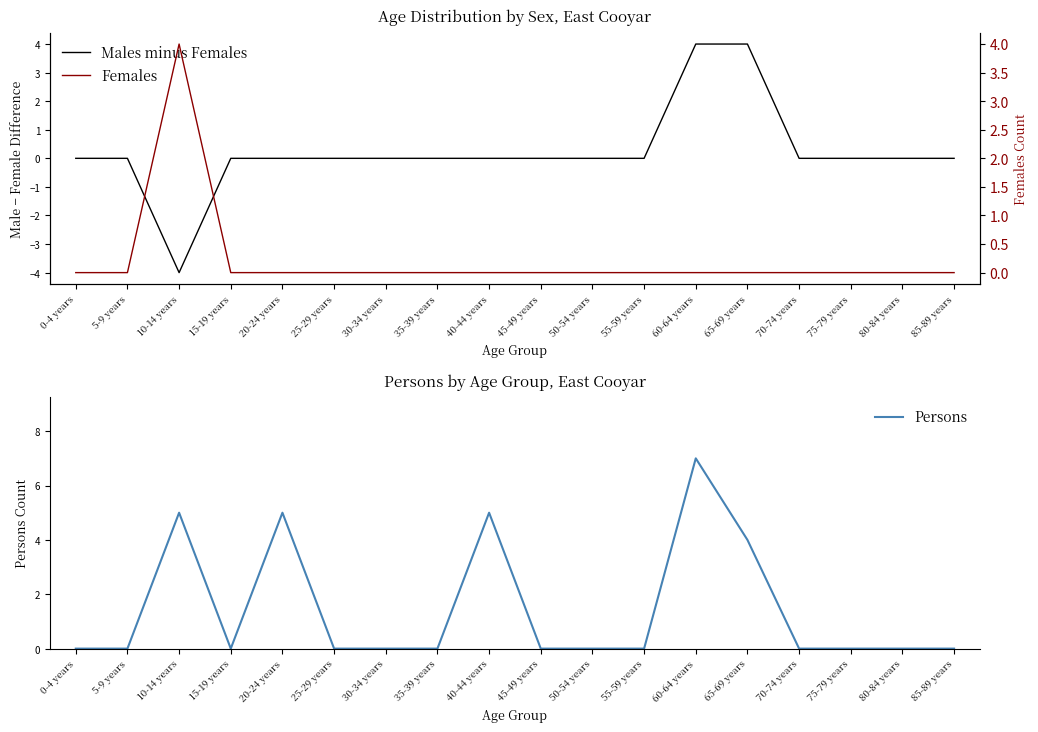

What are all the series names shown in the legend?

Males minus Females, Females, Persons